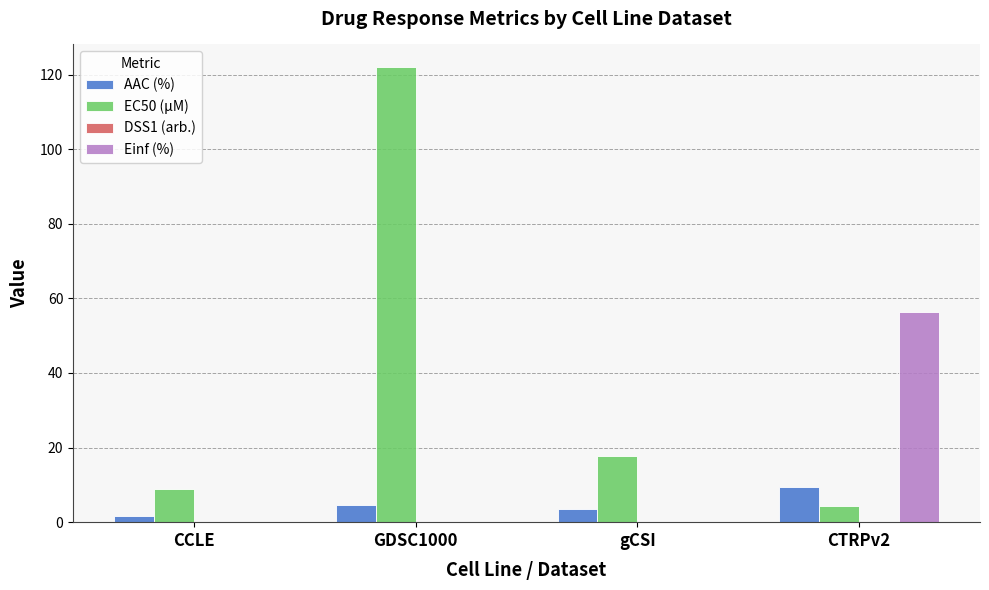

At which label does EC50 (µM) reach its peak?

GDSC1000